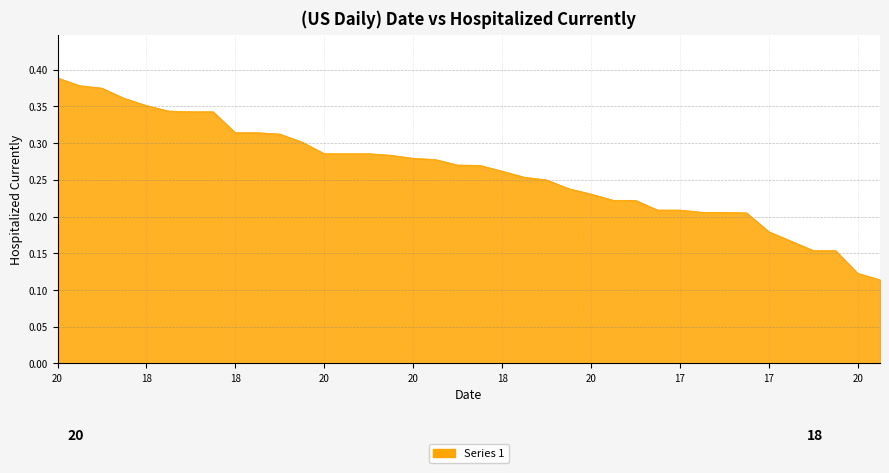

What is the label of the 31st point from the left?

17